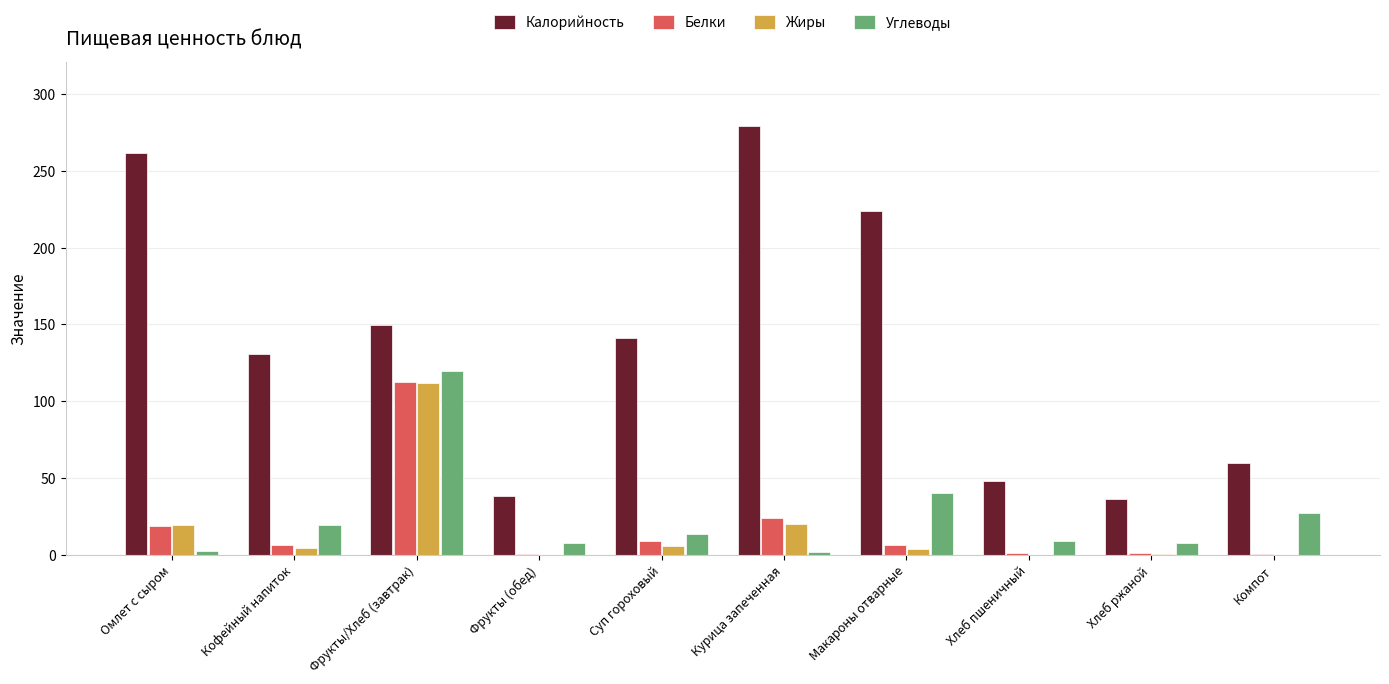

How many data points in Углеводы are above 13?

5